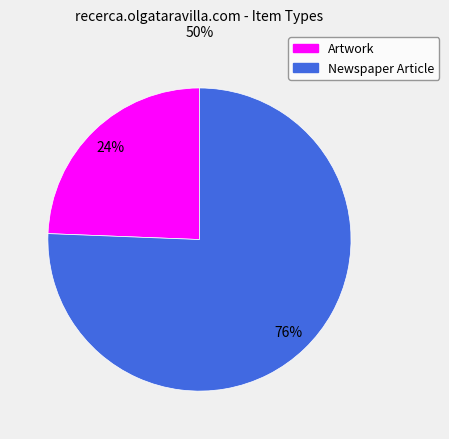

Is there a majority slice in this chart?

Yes